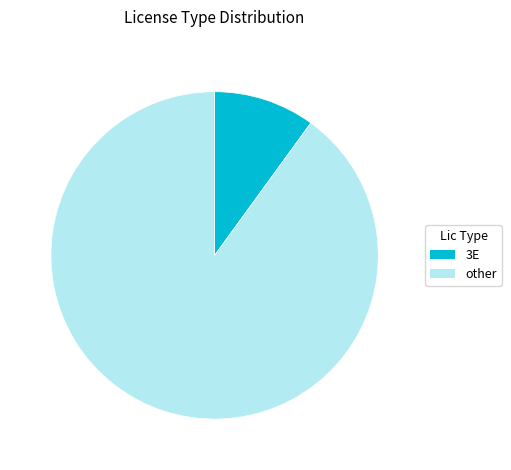

Does any single category account for the majority?

Yes